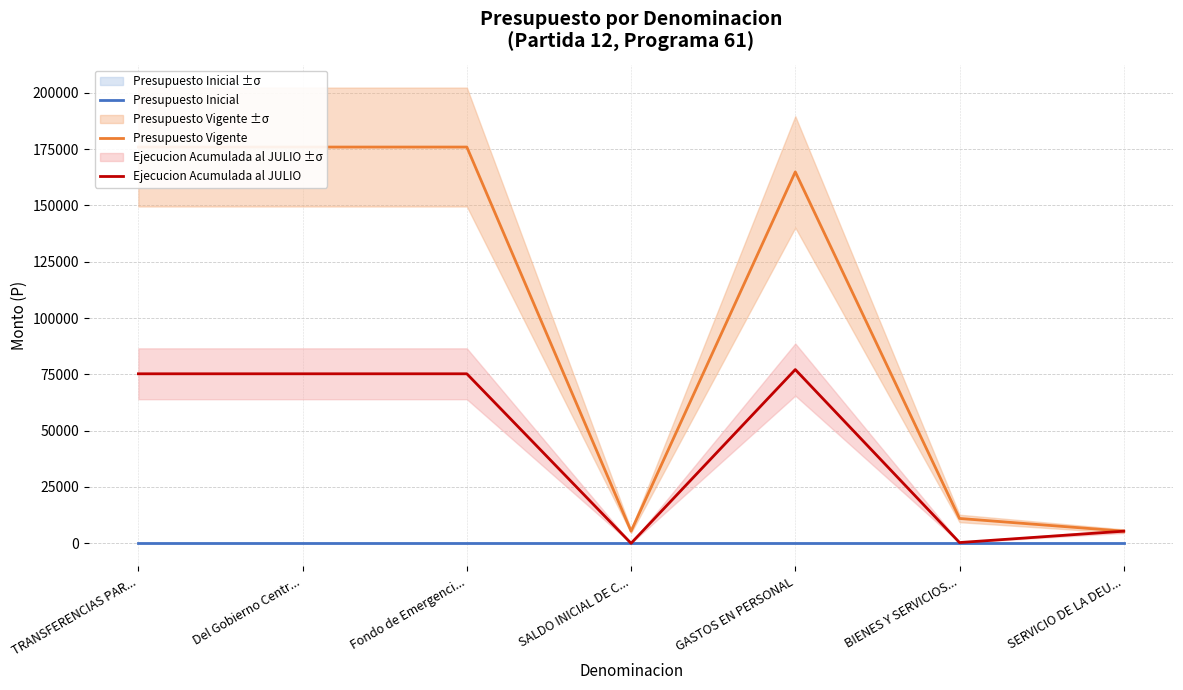

What is the maximum value for Ejecucion Acumulada al JULIO?

77124